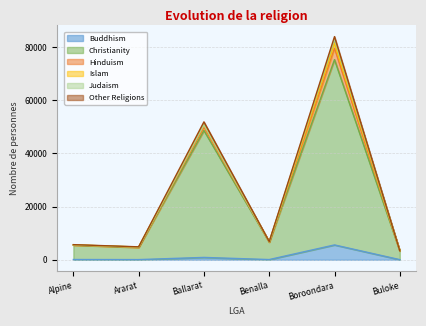

Where is the first local minimum for Islam?

Ararat